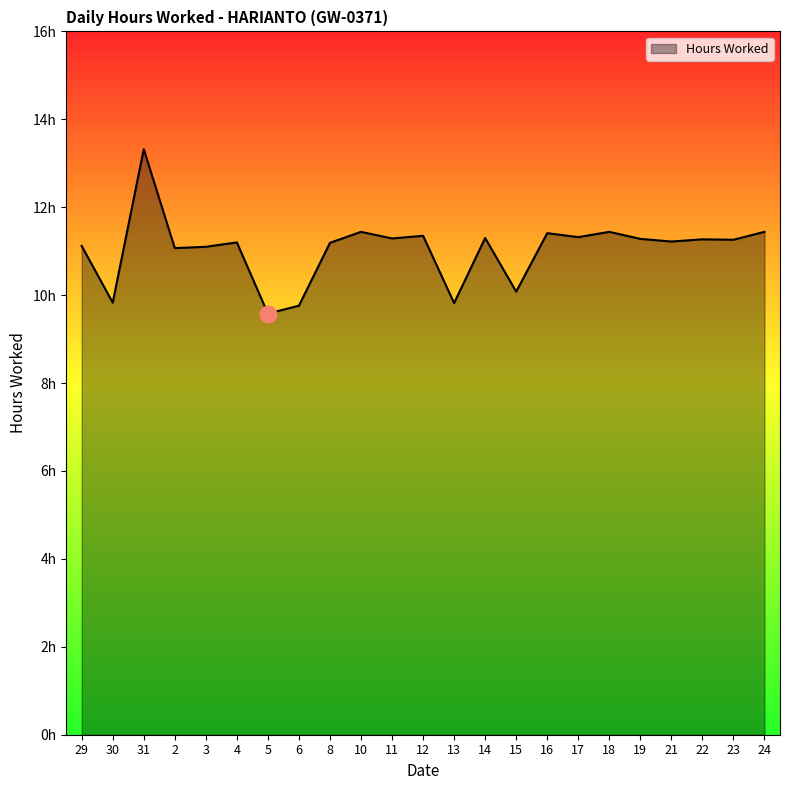

What is the difference between the maximum and minimum values?

3.7